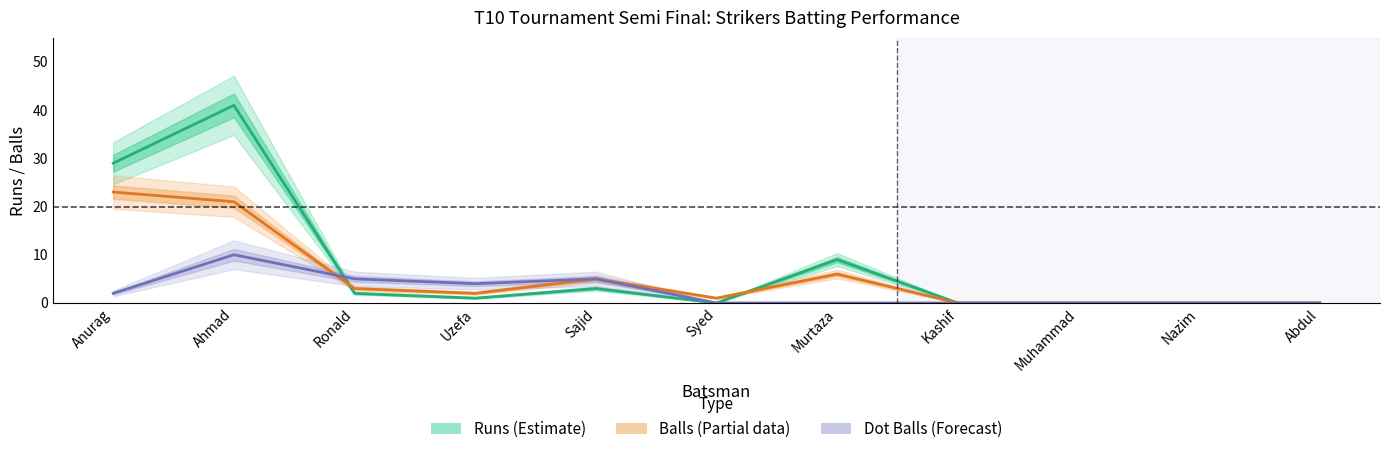

In Runs (Estimate), how many points are lower than both neighbors (excluding endpoints)?

2